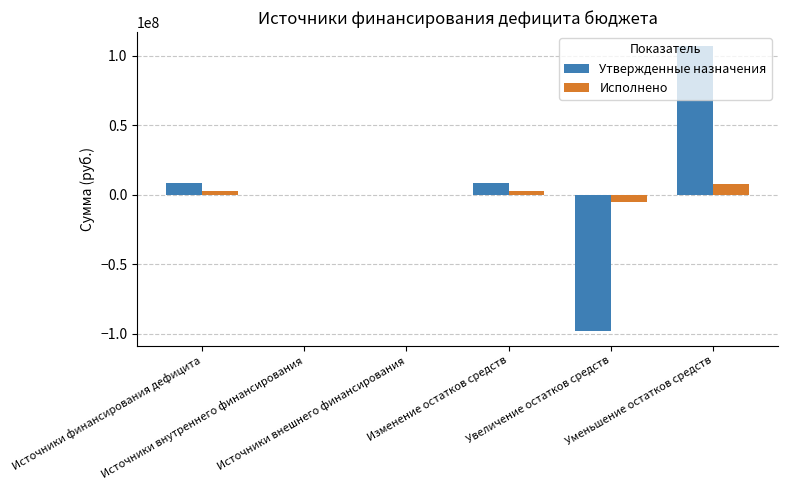

The Утвержденные назначения series shows 8648066.4 at Изменение остатков средств. True or false?

True